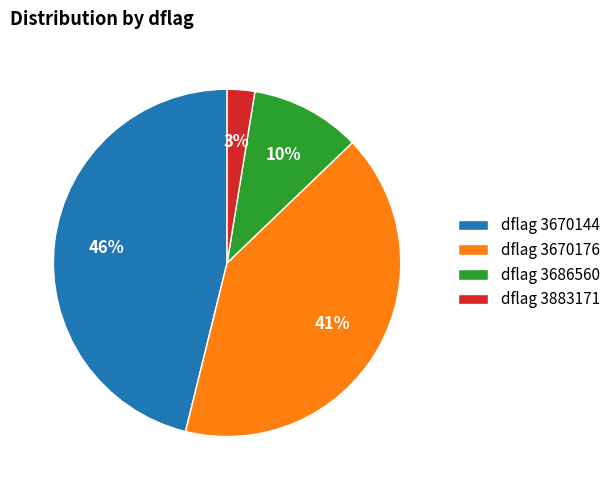

Is it true that dflag 3670144 is 46% of the pie?

True